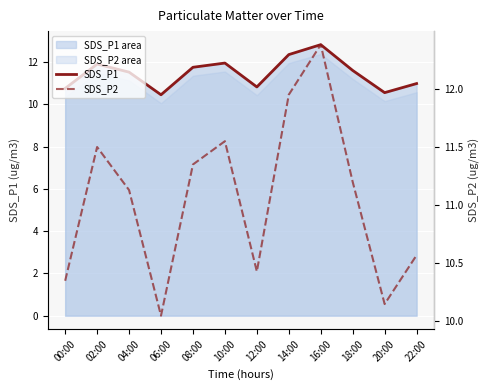

Between 18:00 and 20:00, which series saw the biggest shift?

SDS_P1